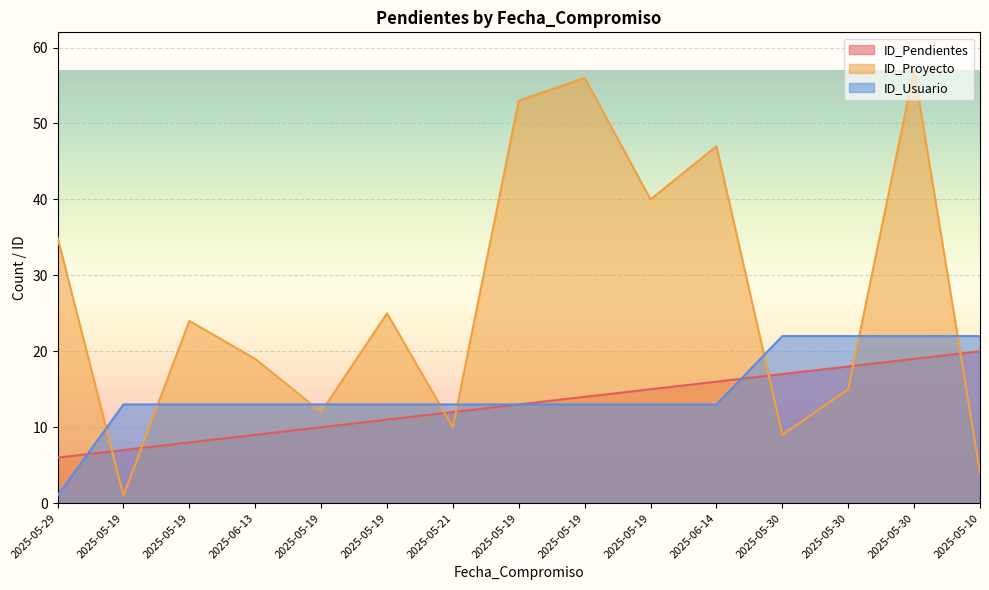

Reading right to left, extract all data points from this chart.

ID_Pendientes: 2025-05-10=20	2025-05-30=19	2025-05-30=18	2025-05-30=17	2025-06-14=16	2025-05-19=15	2025-05-19=14	2025-05-19=13	2025-05-21=12	2025-05-19=11	2025-05-19=10	2025-06-13=9	2025-05-19=8	2025-05-19=7	2025-05-29=6
ID_Proyecto: 2025-05-10=4	2025-05-30=57	2025-05-30=15	2025-05-30=9	2025-06-14=47	2025-05-19=40	2025-05-19=56	2025-05-19=53	2025-05-21=10	2025-05-19=25	2025-05-19=12	2025-06-13=19	2025-05-19=24	2025-05-19=1	2025-05-29=35
ID_Usuario: 2025-05-10=22	2025-05-30=22	2025-05-30=22	2025-05-30=22	2025-06-14=13	2025-05-19=13	2025-05-19=13	2025-05-19=13	2025-05-21=13	2025-05-19=13	2025-05-19=13	2025-06-13=13	2025-05-19=13	2025-05-19=13	2025-05-29=1